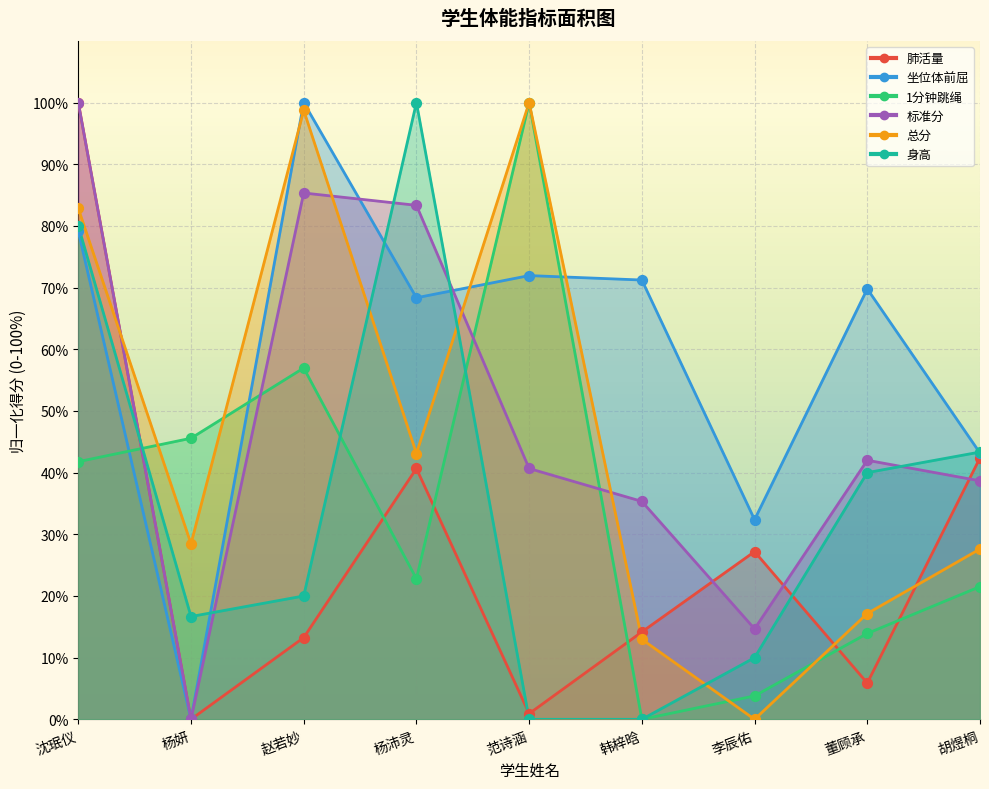

What are all the series names shown in the legend?

肺活量, 坐位体前屈, 1分钟跳绳, 标准分, 总分, 身高